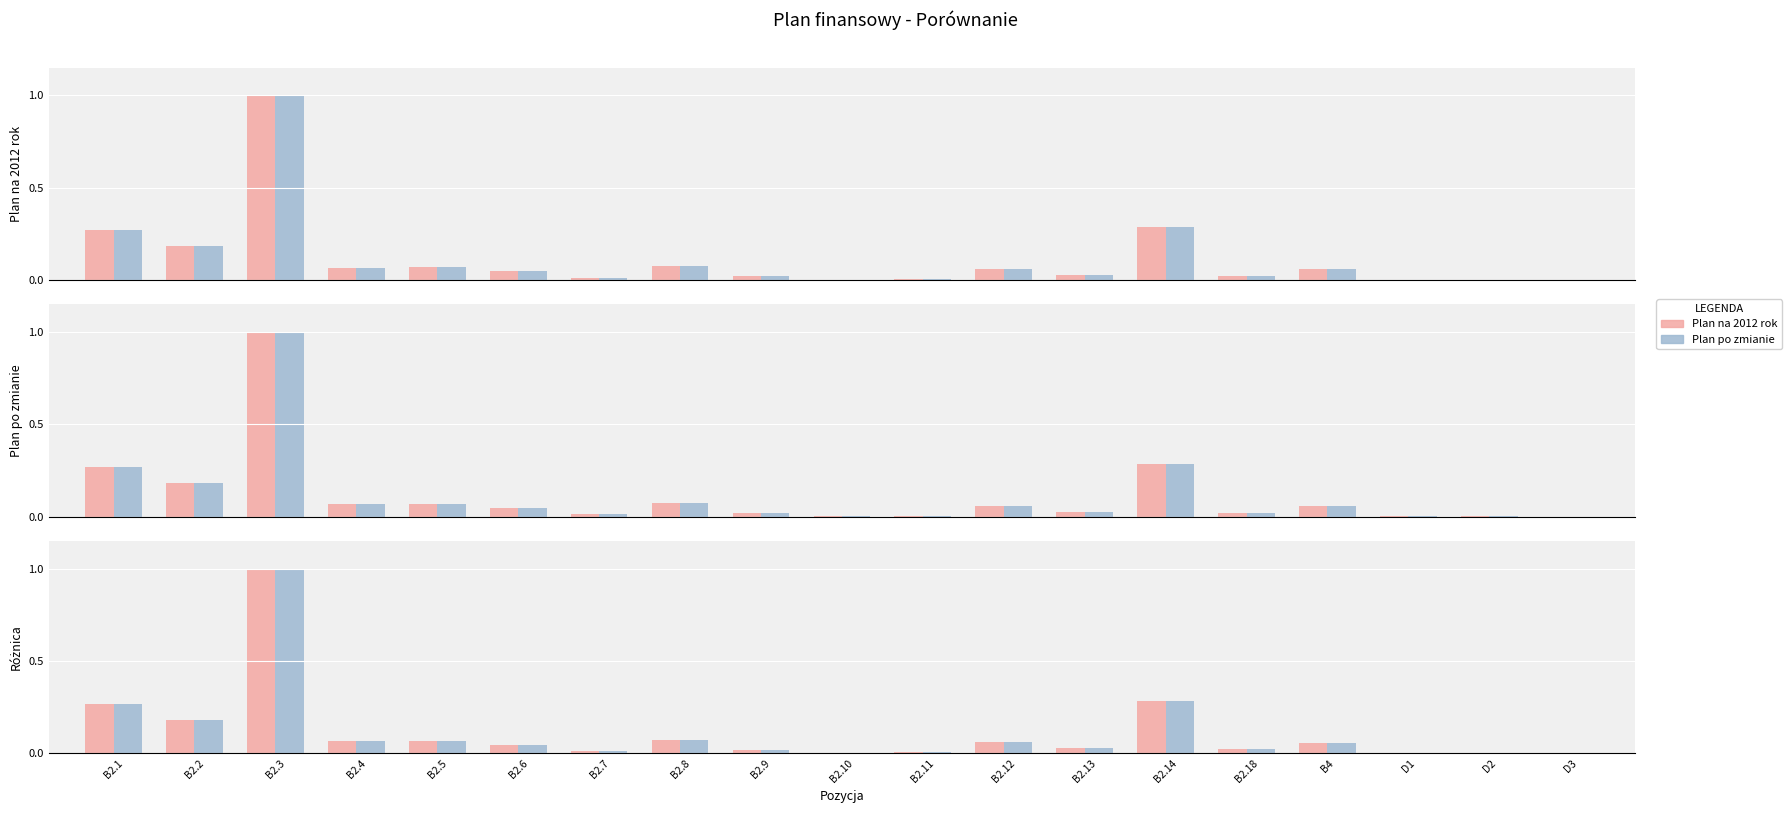

What is the difference between the maximum and minimum values in the Plan po zmianie series?

1.0